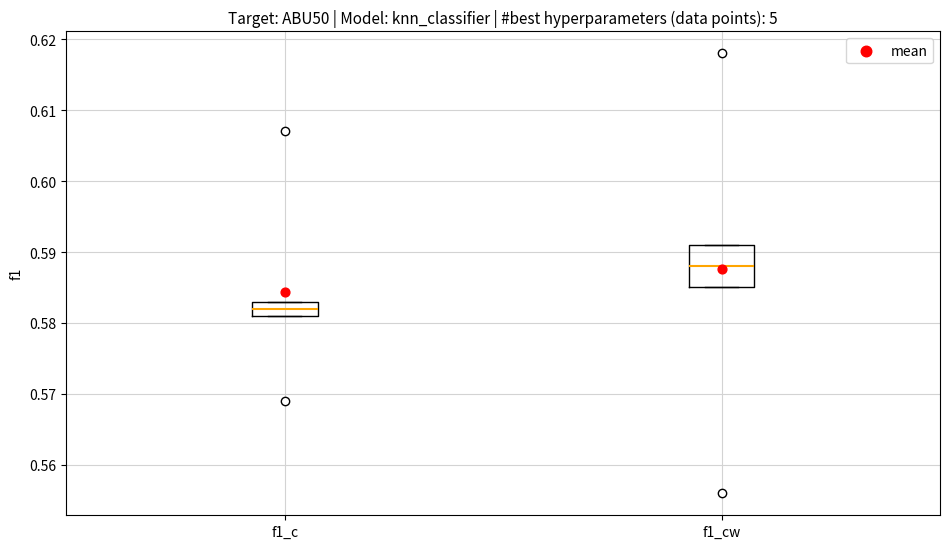

Comparing the boxes themselves (not the whiskers), which one is the tallest?

f1_cw